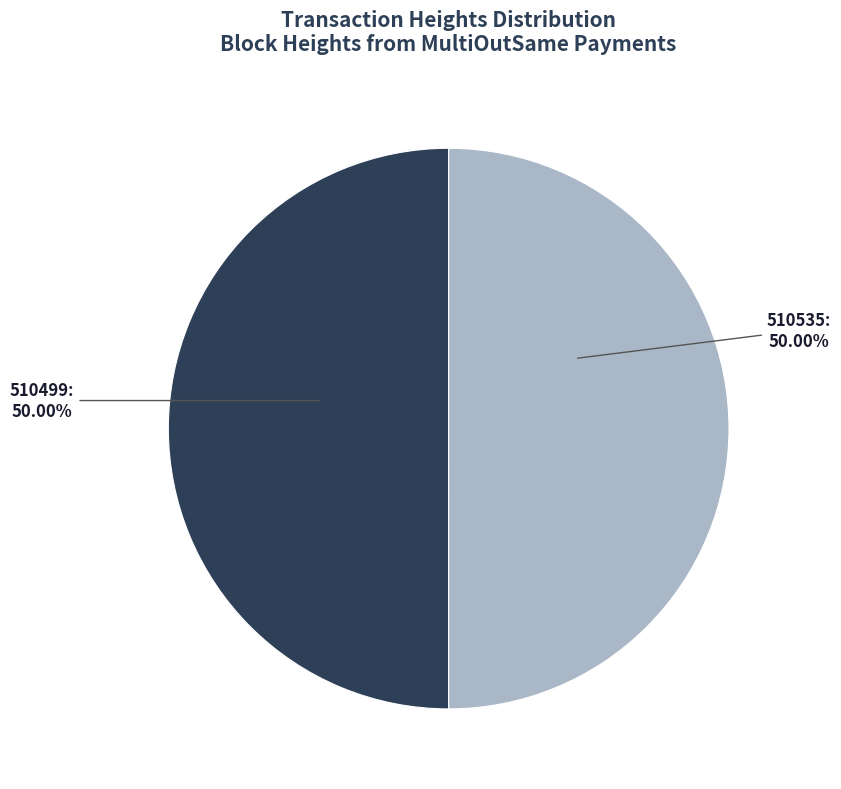

What is the total percentage of 510499 and 510535?

100.0%